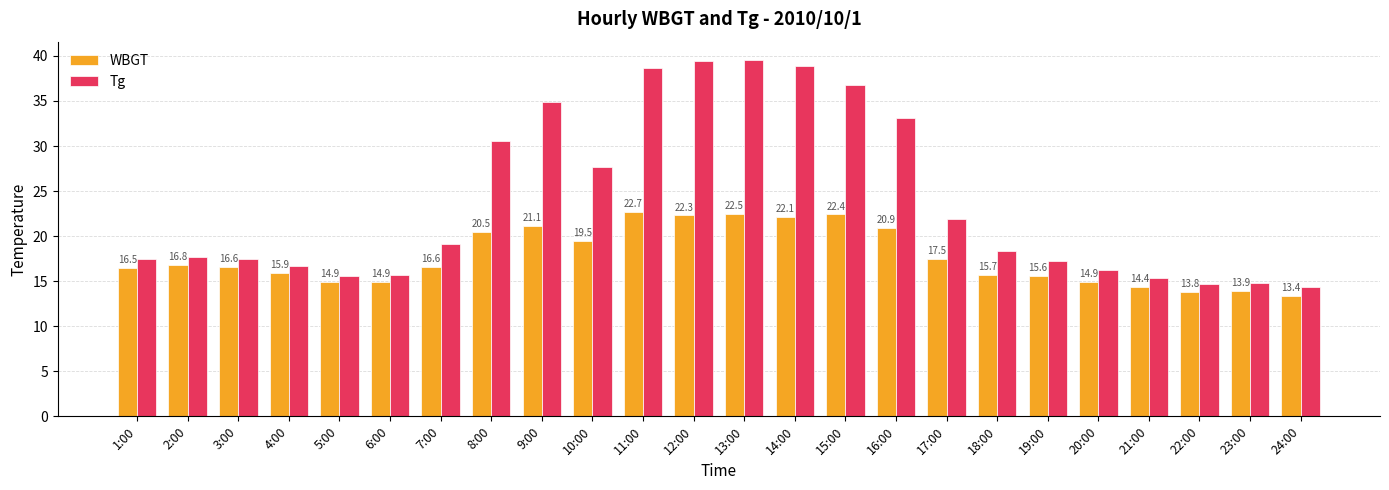

What is the difference between the maximum and second lowest values in the Tg series?

24.9